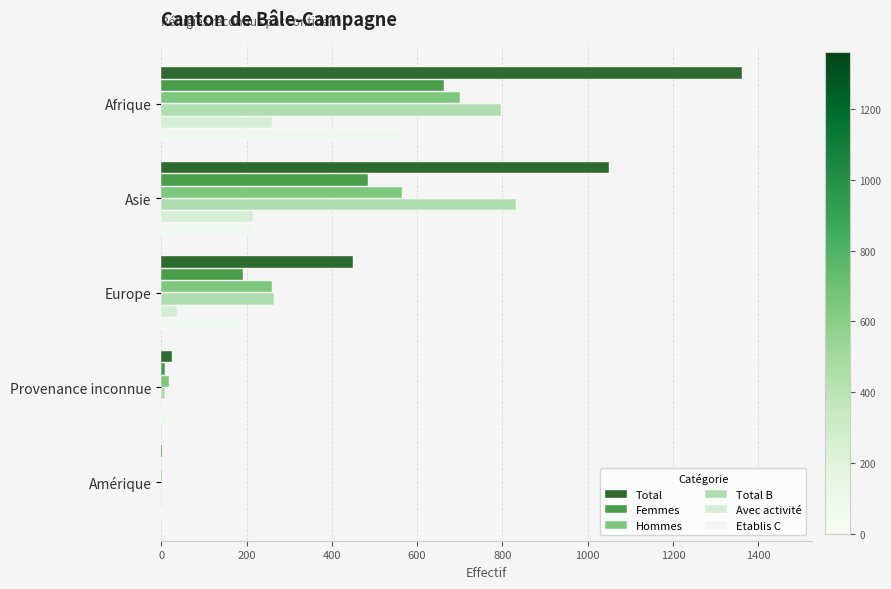

Is it true that Hommes equals 1171 at Afrique?

False